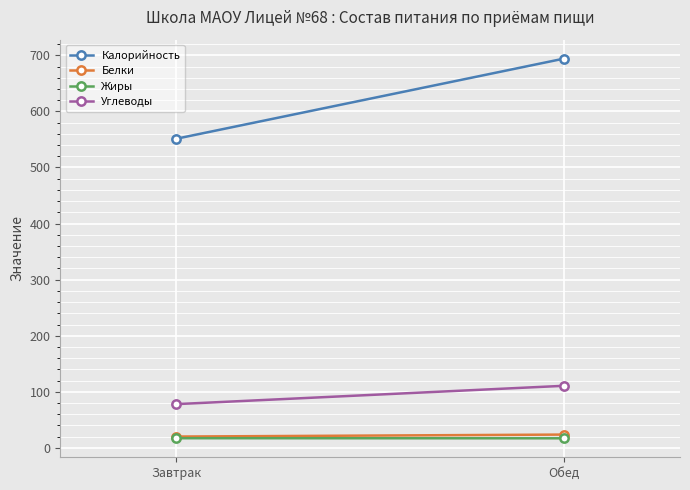

Rank the categories by Жиры value from highest to lowest.

Завтрак, Обед